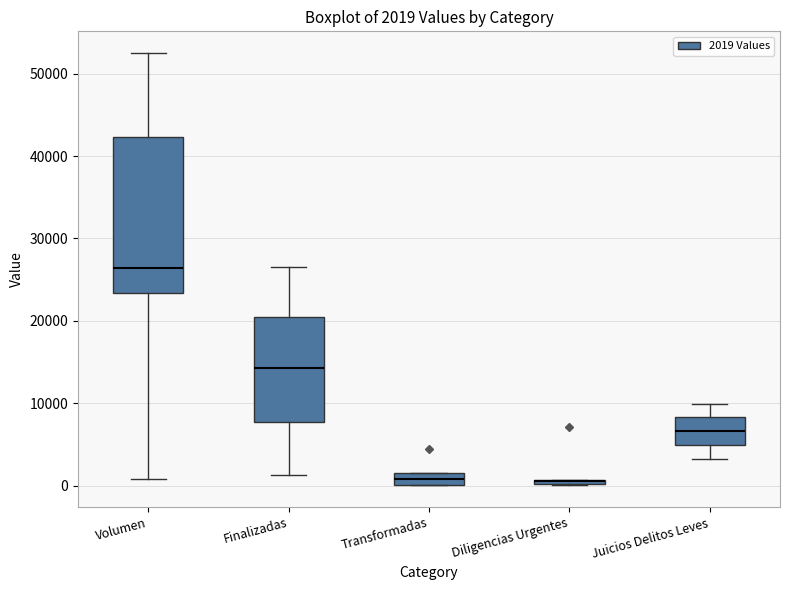

Which box is the tallest, from its lower edge to its upper edge?

Volumen